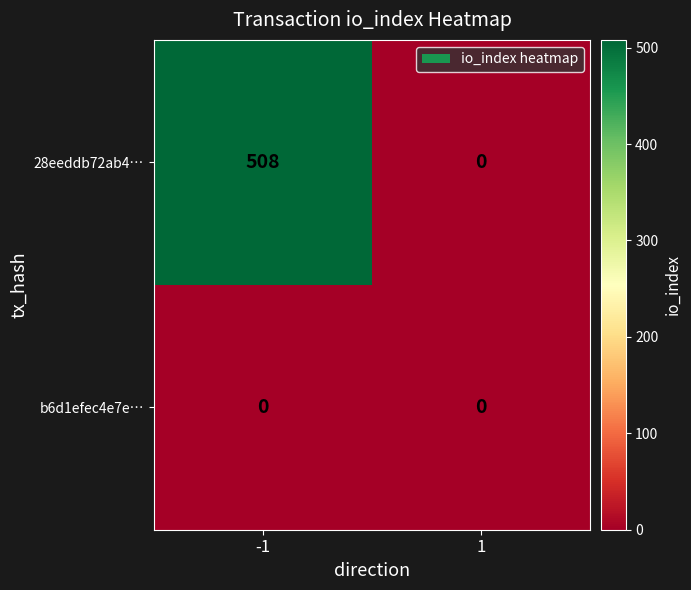

The b6d1efec4e7e… series shows 0 at 1. True or false?

True